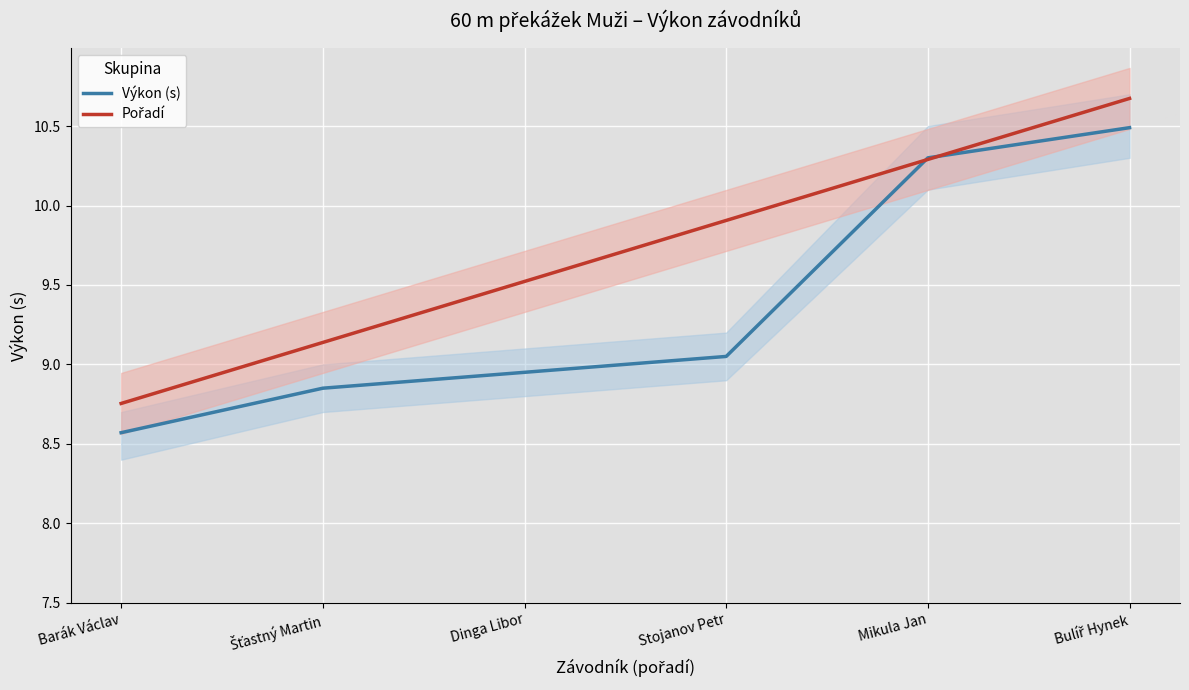

True or false: Výkon (s) has a value of 10.3 at Mikula Jan.

True